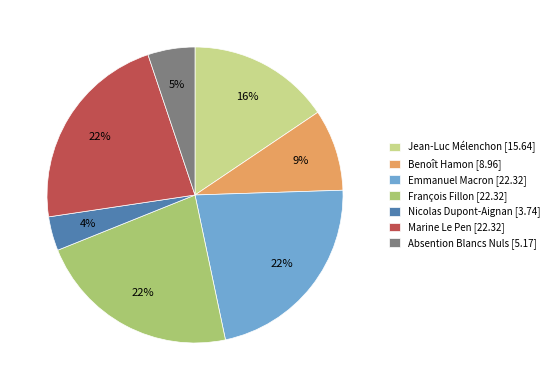

Combined, do Benoît Hamon [8.96] and Jean-Luc Mélenchon [15.64] account for over 50%?

No